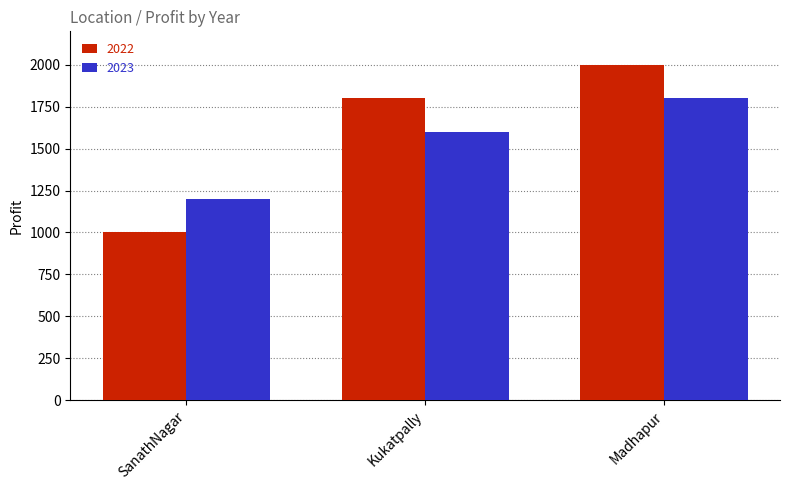

Which series has the largest range (max minus min)?

2022